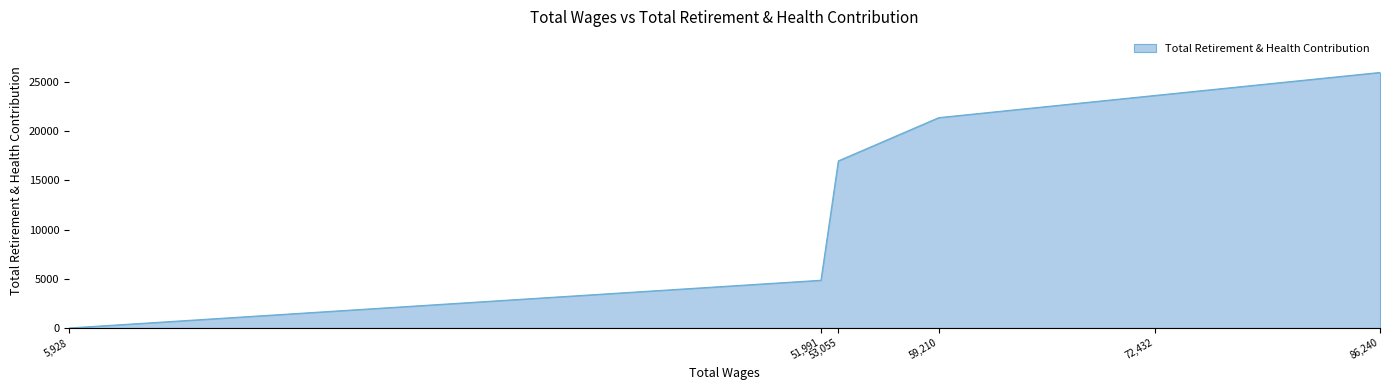

The value at 5928.0 is -8850. True or false?

False